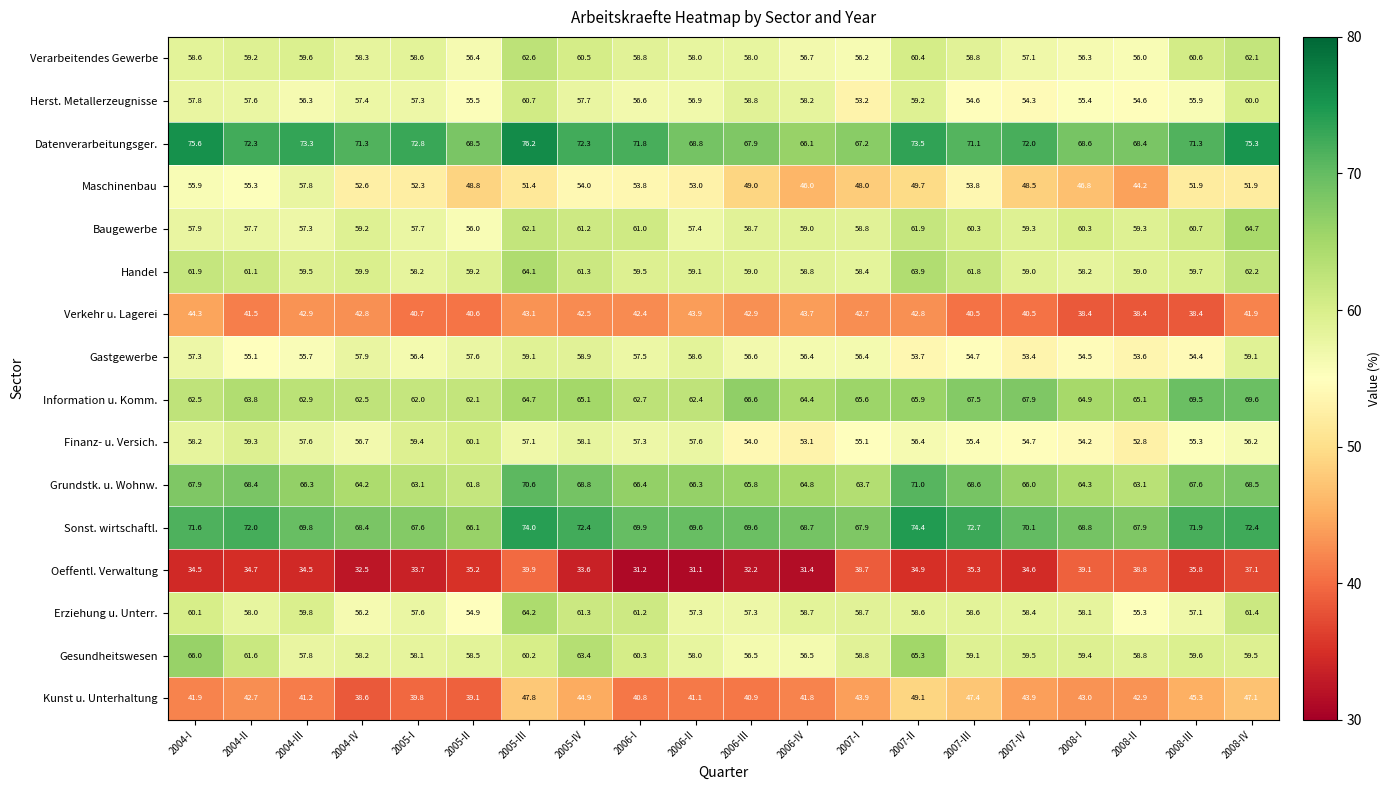

List the series in order of their peak value, lowest first.

Oeffentl. Verwaltung, Verkehr u. Lagerei, Kunst u. Unterhaltung, Maschinenbau, Gastgewerbe, Finanz- u. Versich., Herst. Metallerzeugnisse, Verarbeitendes Gewerbe, Handel, Erziehung u. Unterr., Baugewerbe, Gesundheitswesen, Information u. Komm., Grundstk. u. Wohnw., Sonst. wirtschaftl., Datenverarbeitungsger.